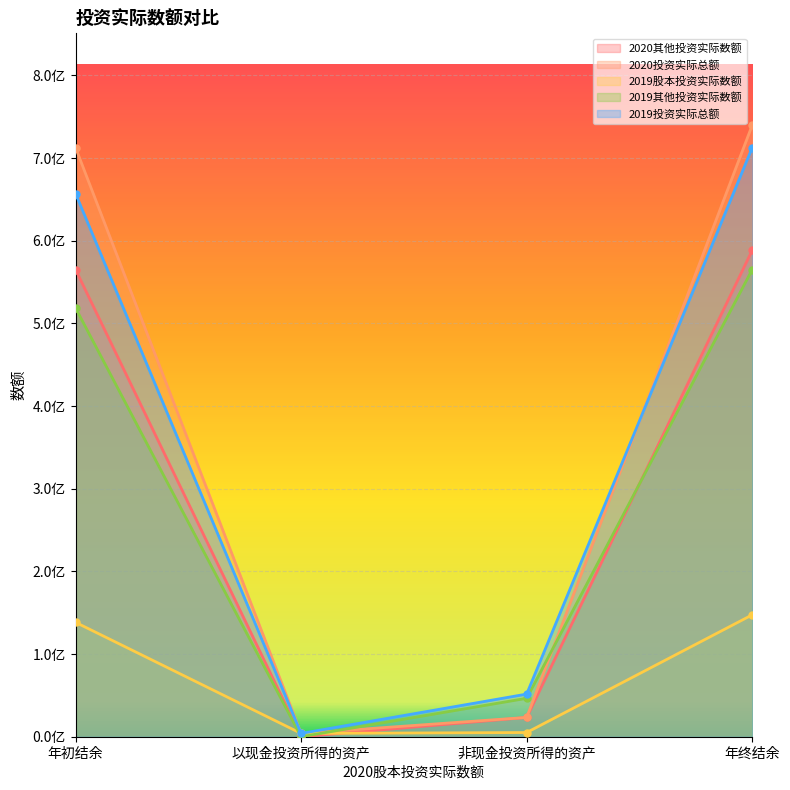

Count the number of categories in the chart.

4